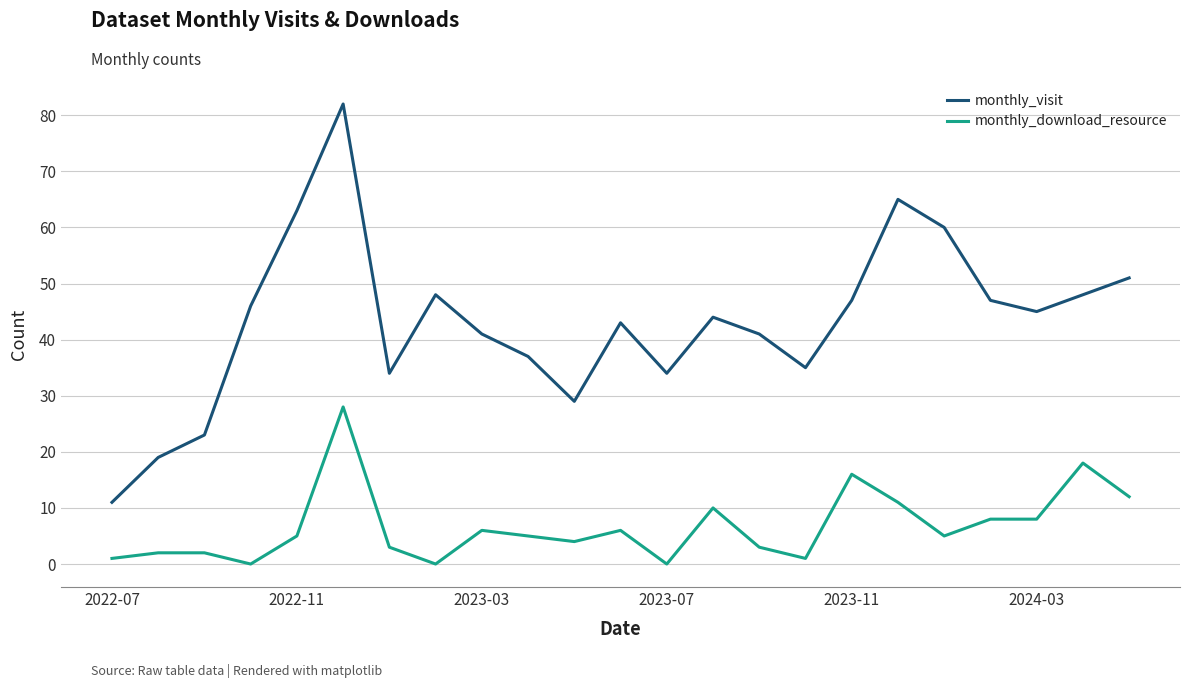

Reading left to right, extract all data points from this chart.

monthly_visit: 11	19	23	46	63	82	34	48	41	37	29	43	34	44	41	35	47	65	60	47	45	48	51
monthly_download_resource: 1	2	2	0	5	28	3	0	6	5	4	6	0	10	3	1	16	11	5	8	8	18	12